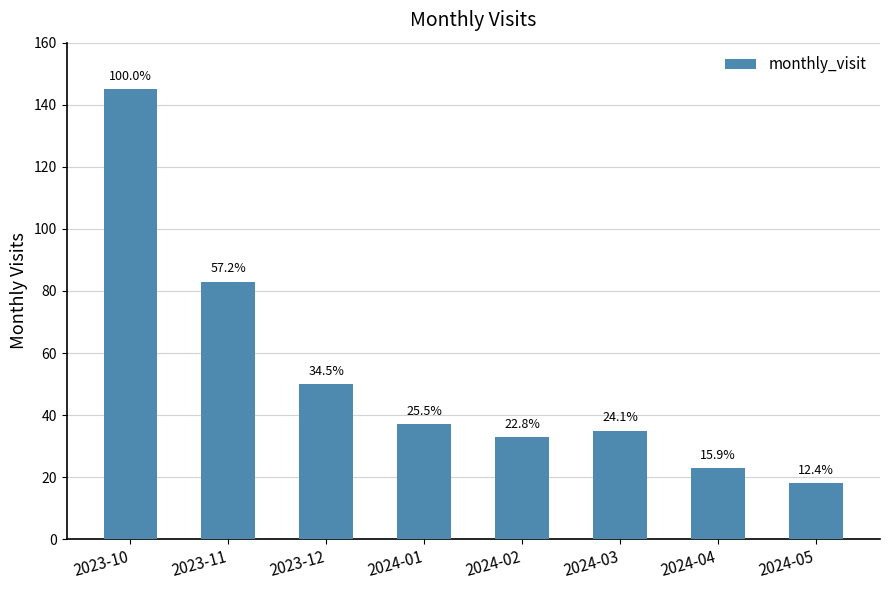

Which label corresponds to the largest value in the chart?

2023-10